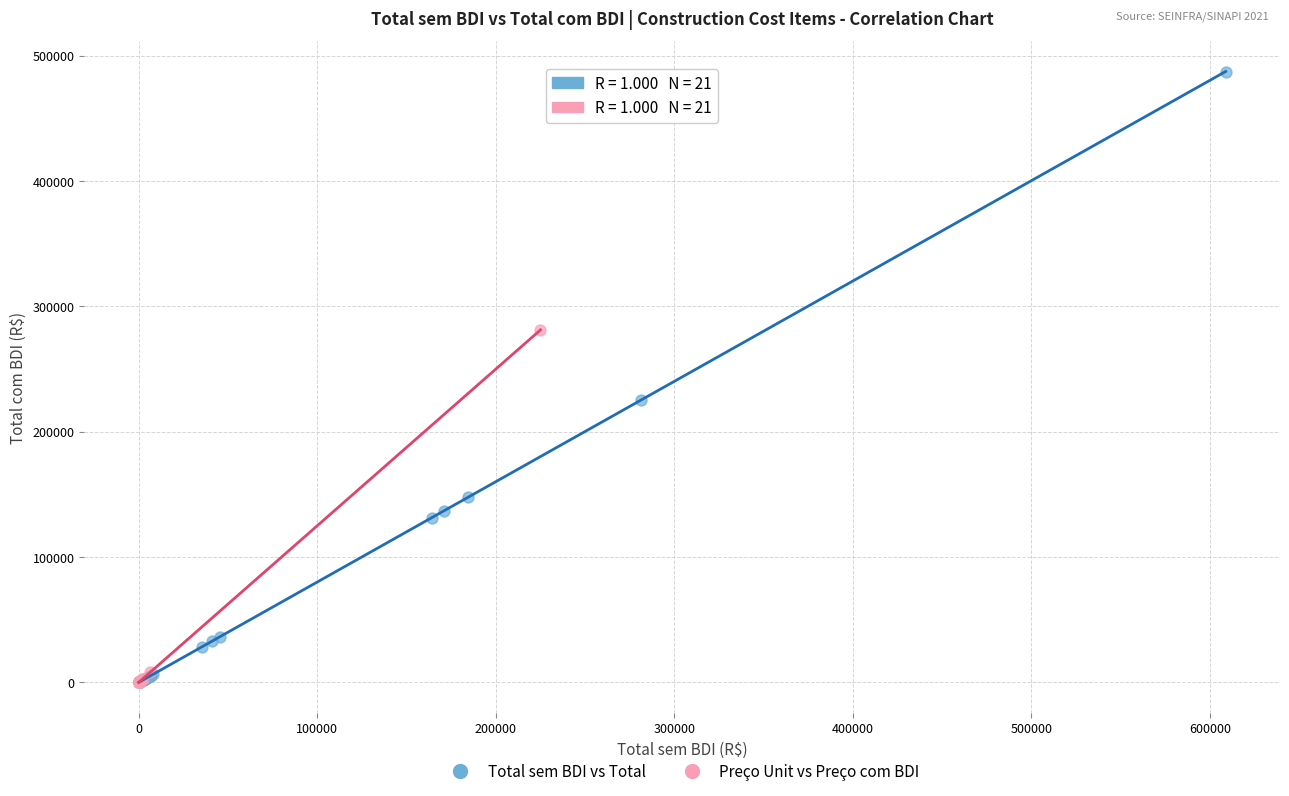

Which series has the widest spread of Y values?

Total sem BDI vs Total